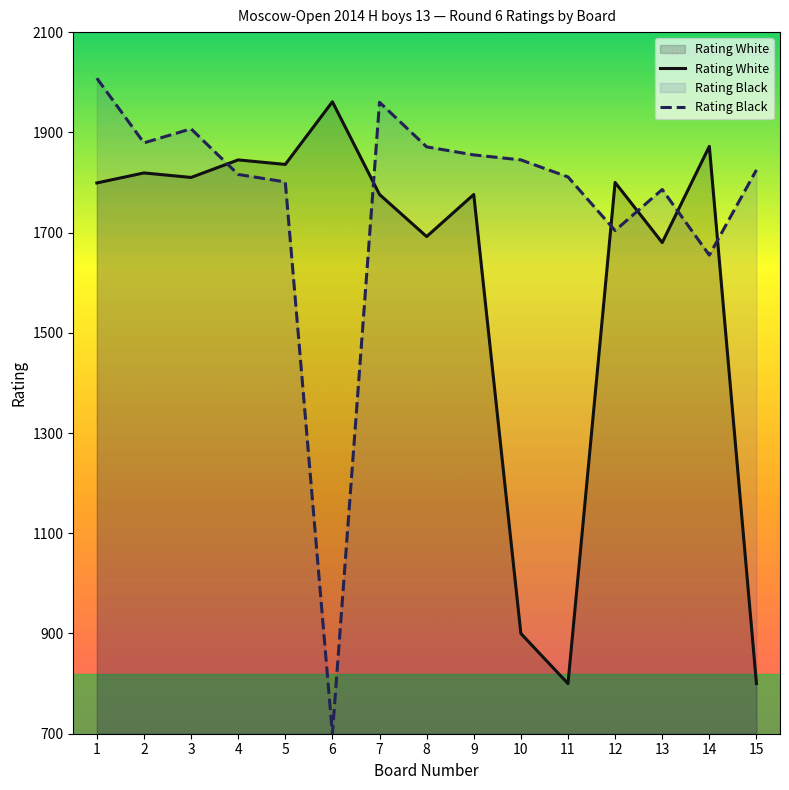

Reading left to right, what are all the values shown in this chart?

Rating White: 1799	1819	1810	1845	1836	1961	1776	1692	1776	900	800	1800	1680	1872	800
Rating Black: 2008	1879	1907	1816	1801	700	1960	1871	1855	1845	1811	1704	1786	1655	1825